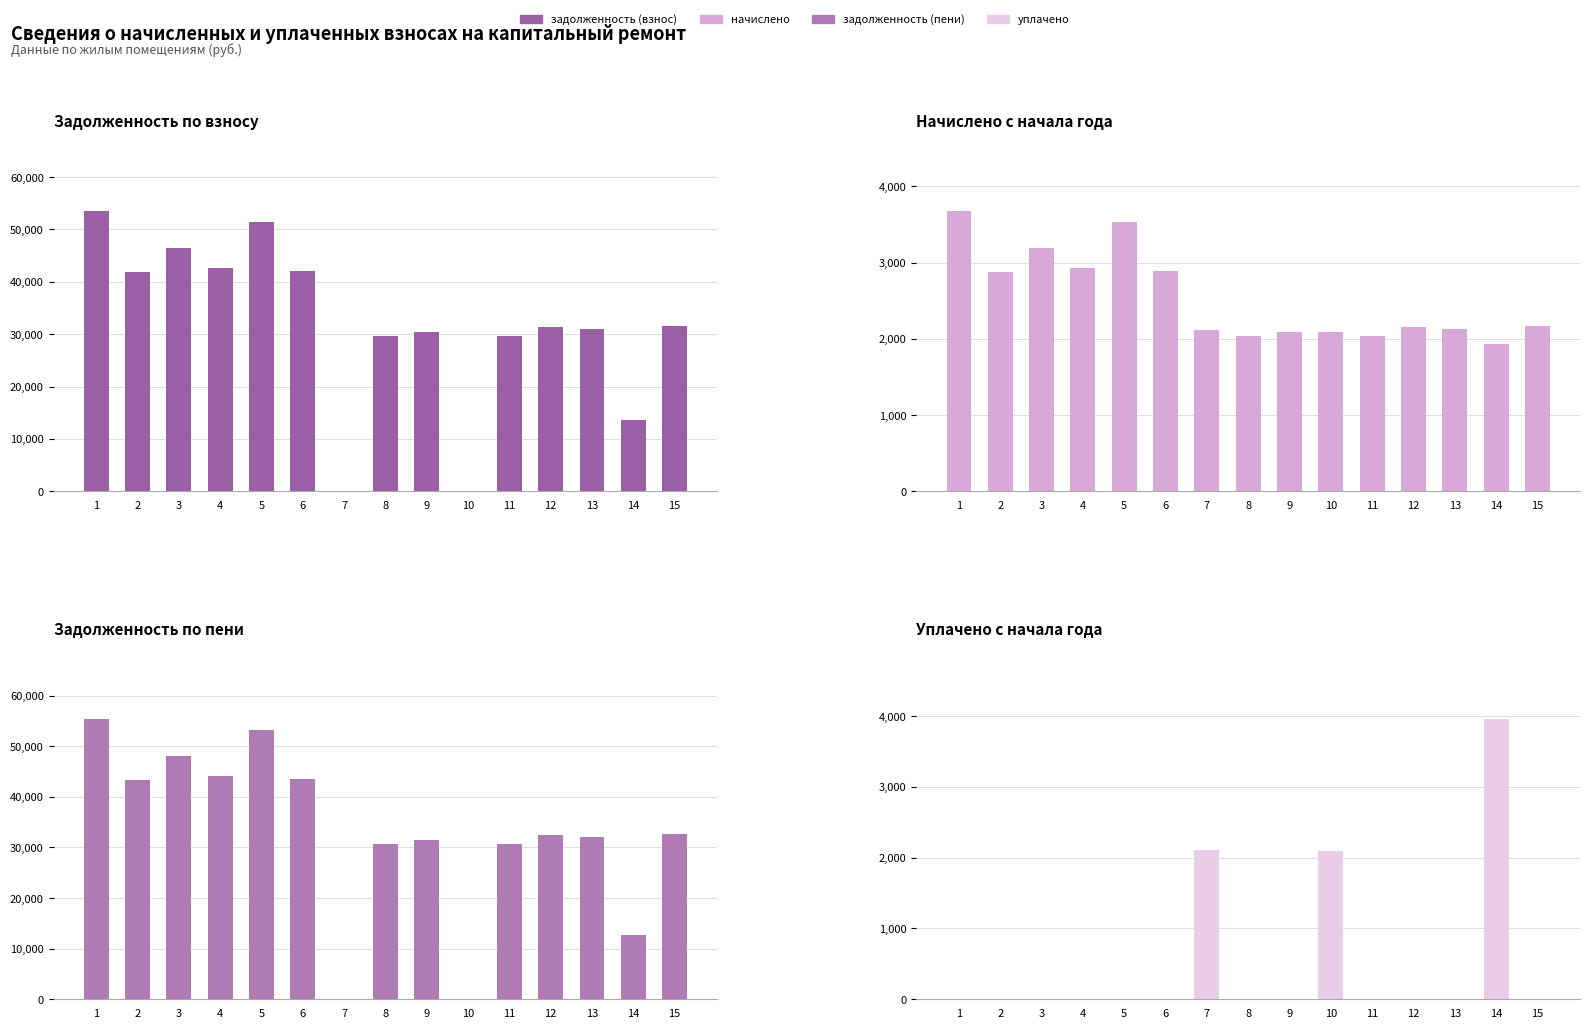

At which category is the sum across all series the highest?

1